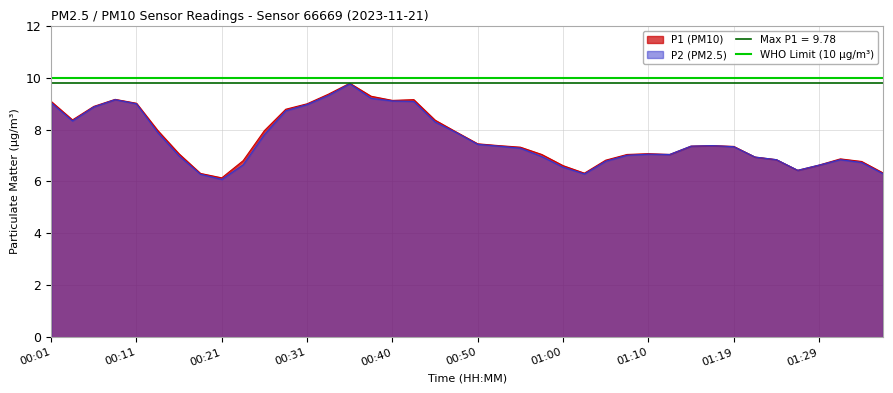

Rank the categories by P1 value from lowest to highest.

00:21, 00:18, 01:02, 01:36, 01:27, 01:00, 01:29, 01:34, 00:23, 01:05, 01:24, 01:31, 01:22, 00:57, 01:07, 01:12, 00:16, 01:10, 00:55, 01:19, 01:14, 00:52, 01:17, 00:50, 00:48, 00:14, 00:26, 00:45, 00:04, 00:28, 00:06, 00:31, 00:11, 00:01, 00:40, 00:43, 00:09, 00:38, 00:33, 00:35